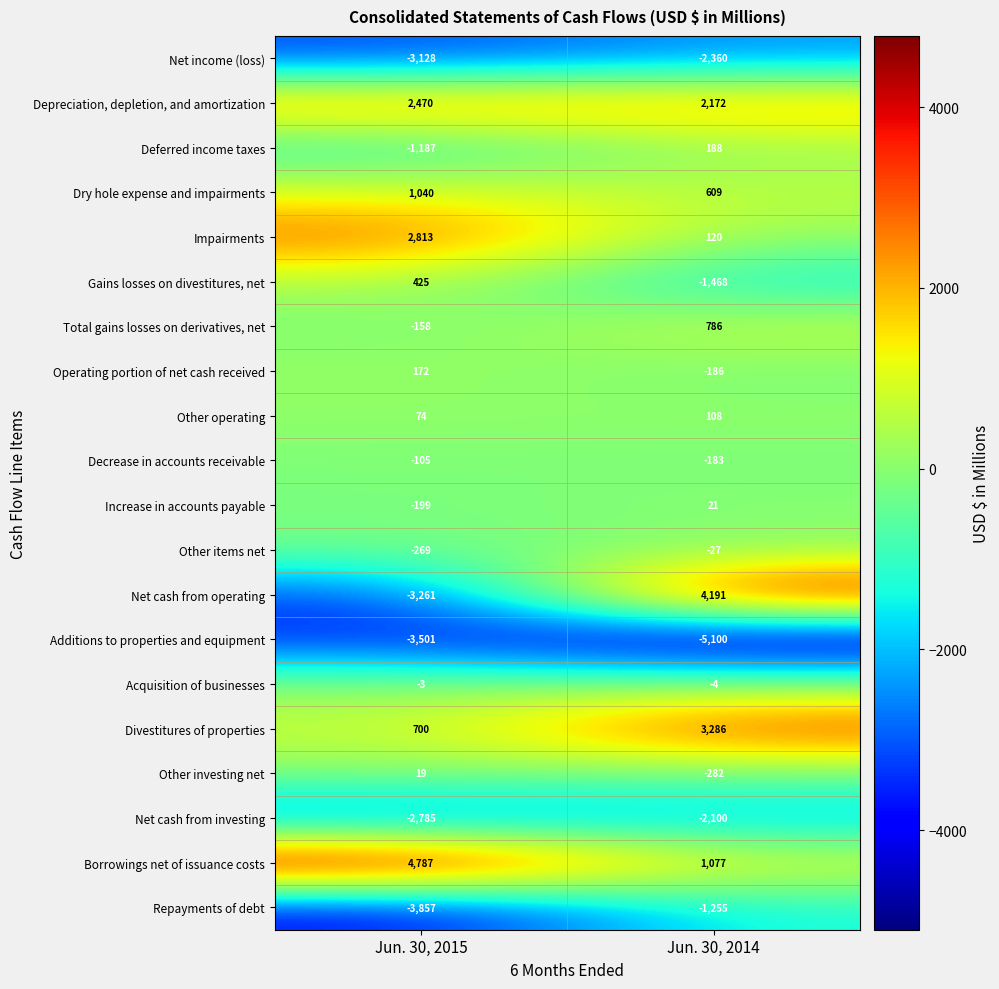

What is the difference between the maximum and minimum values in the Total gains losses on derivatives, net series?

944